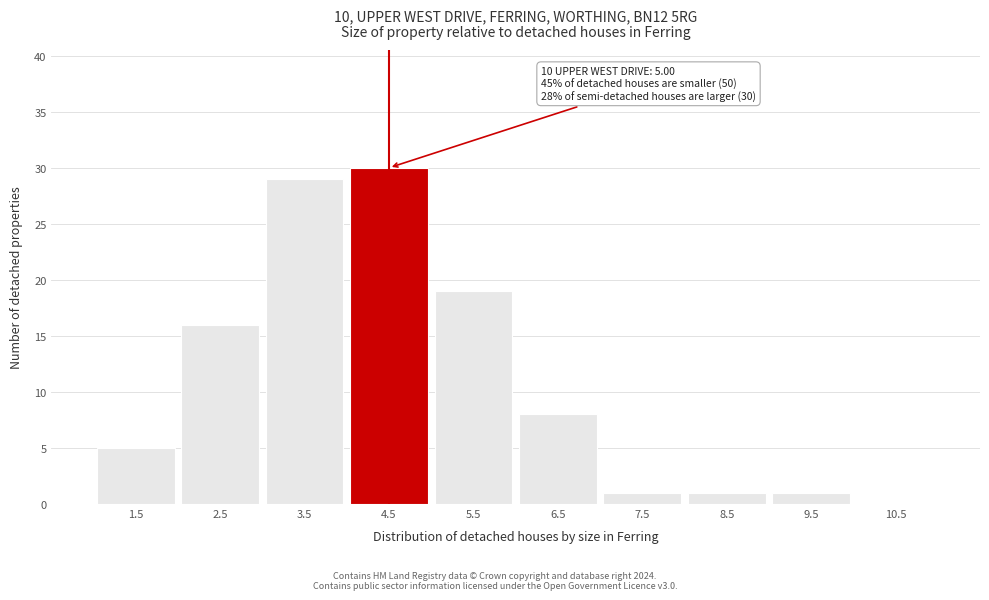

Reading left to right, what are all the values shown in this chart?

1.5=5	2.5=16	3.5=29	4.5=30	5.5=19	6.5=8	7.5=1	8.5=1	9.5=1	10.5=0